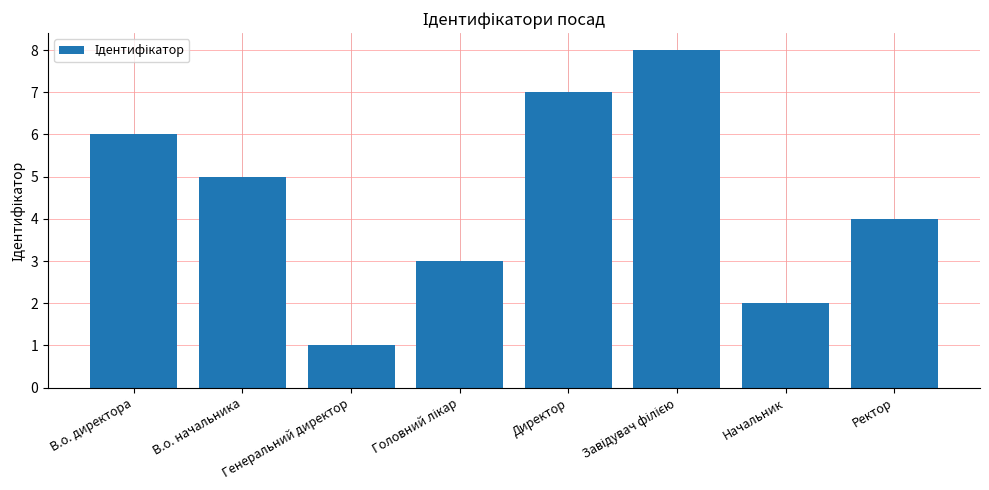

Reading right to left, list all the values displayed in this chart.

4	2	8	7	3	1	5	6